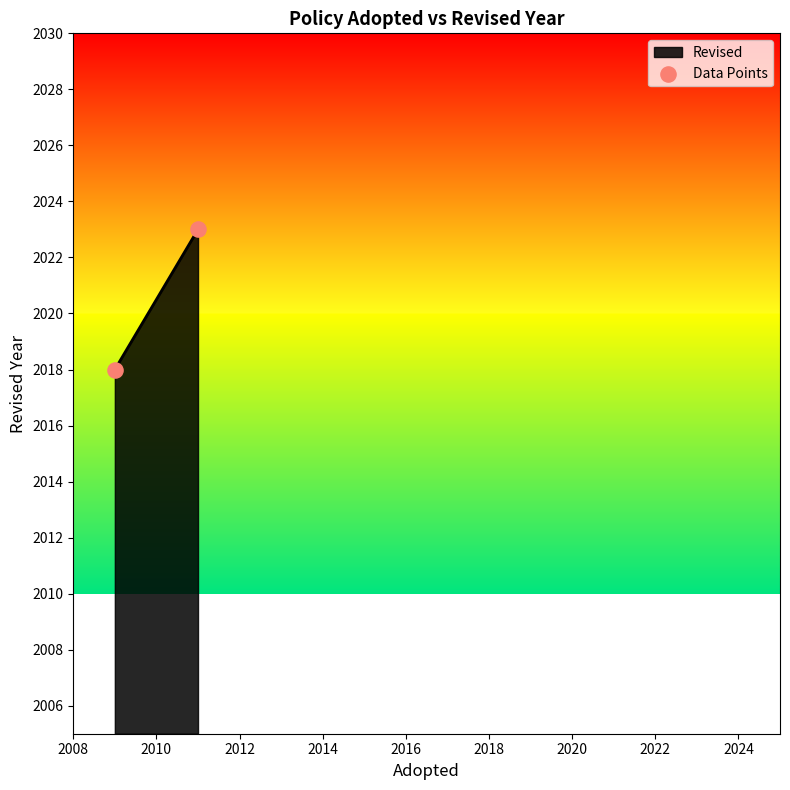

What is the range of Y values (max minus min)?

5